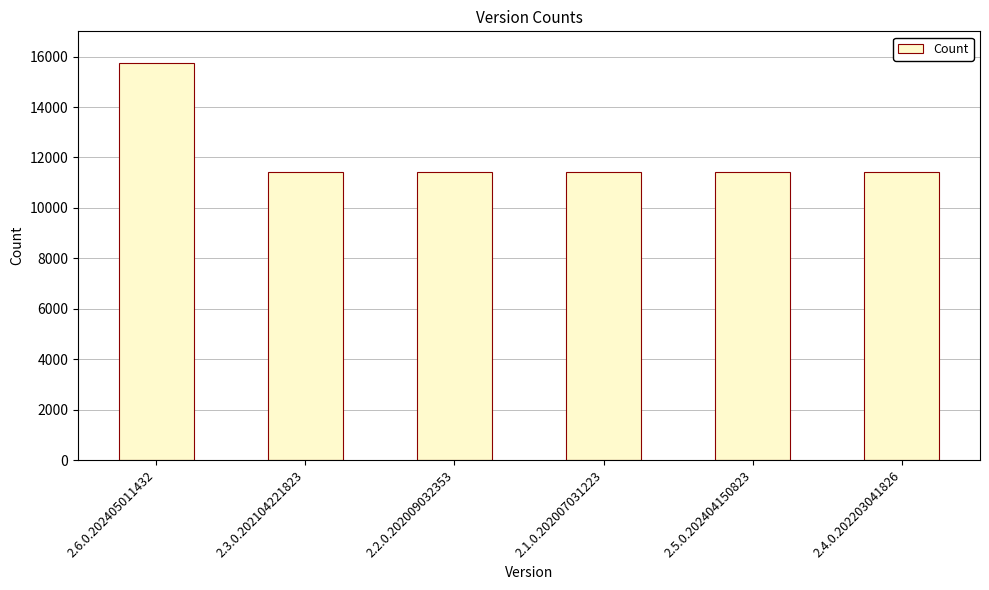

What is the greatest value displayed?

15741